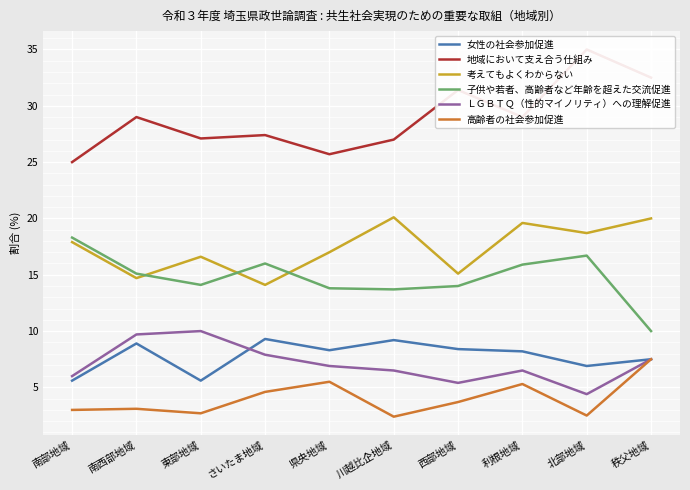

Between 南西部地域 and 南部地域, which is larger?

南西部地域